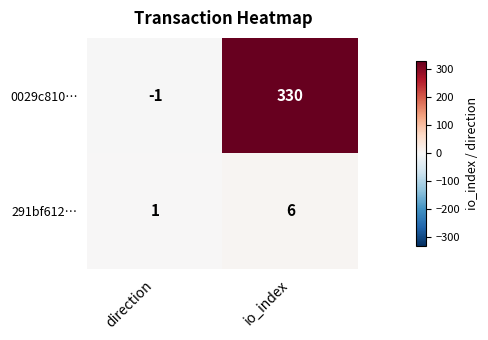

Count the number of categories in the chart.

2